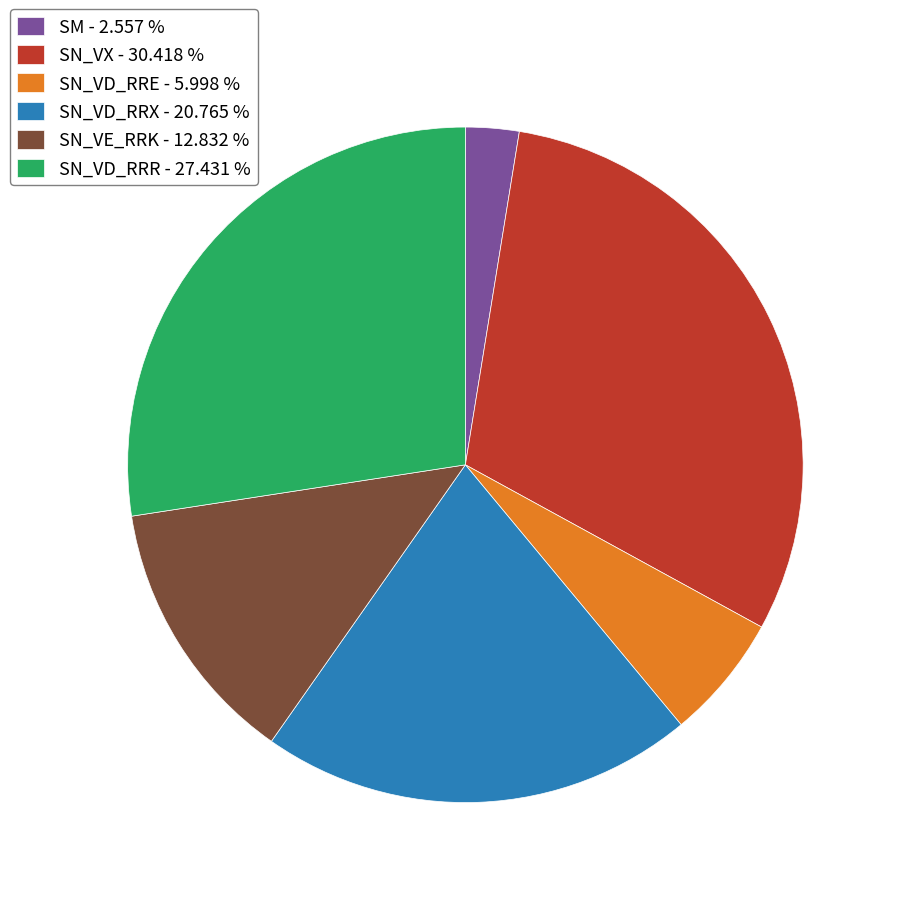

Which has a higher value, SN_VX - 30.418 % or SM - 2.557 %?

SN_VX - 30.418 %